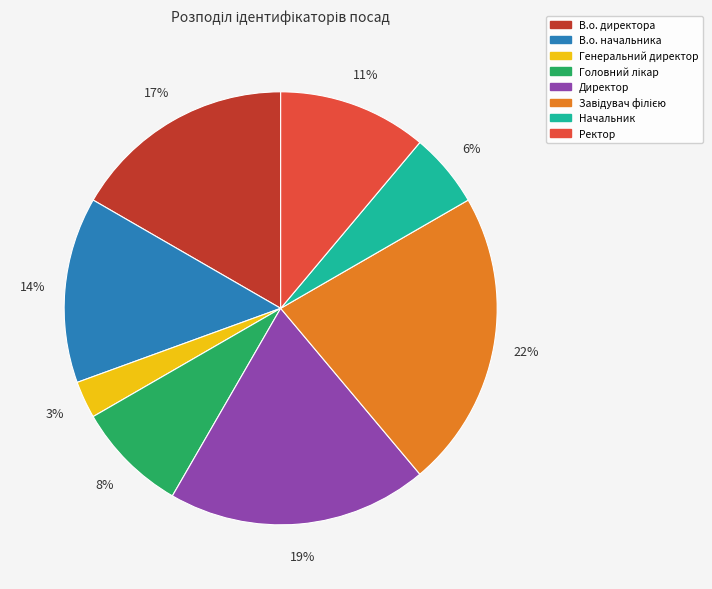

What percentage is the В.о. начальника slice, to the nearest percent?

14%